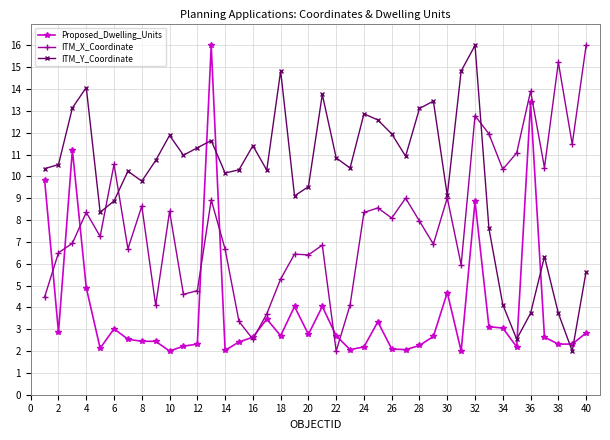

True or false: ITM_Y_Coordinate has more than 2 interior local peaks.

True